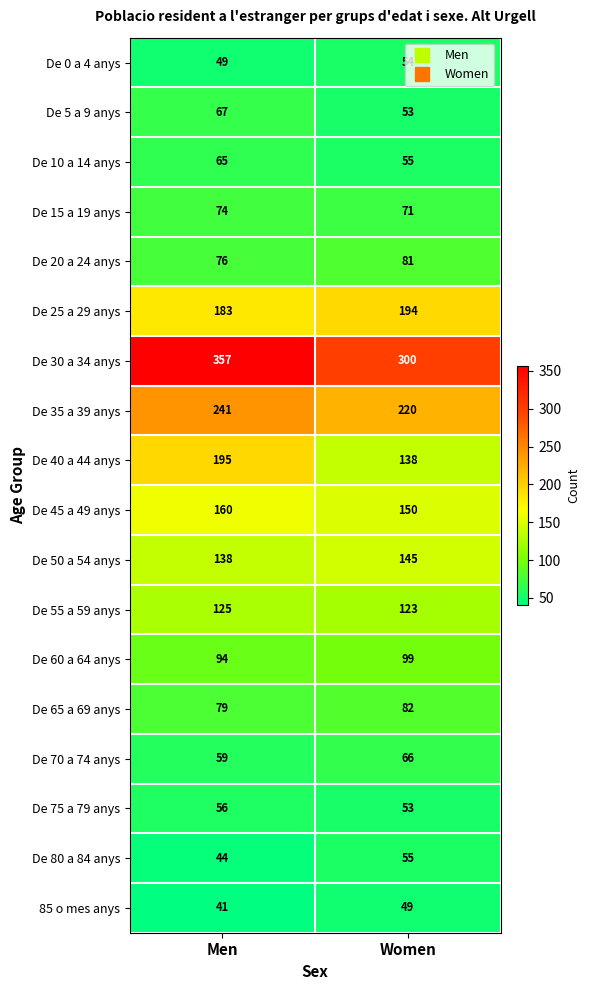

What is the sum of the De 25 a 29 anys values at Men and Women?

377